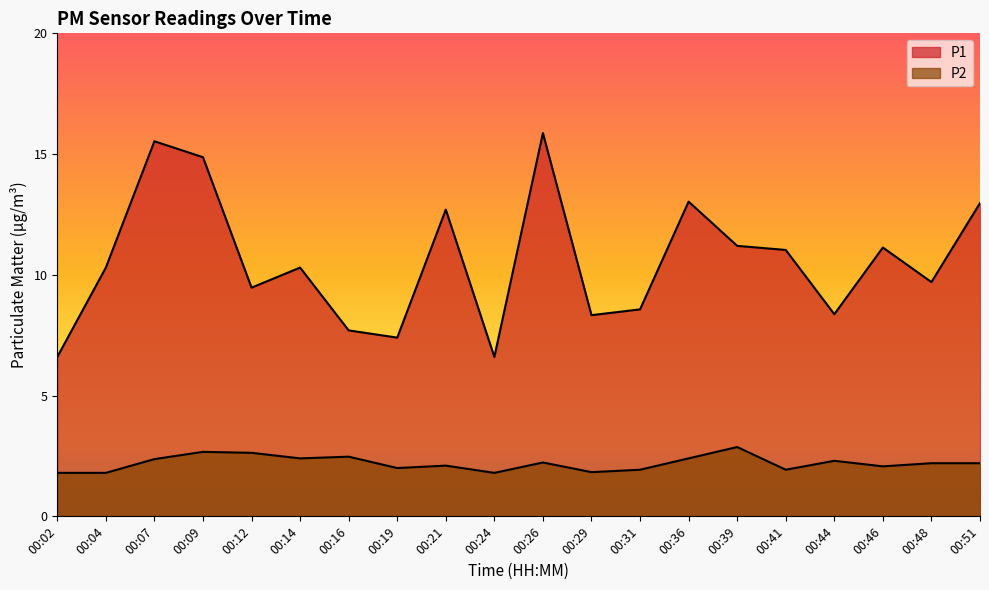

At which category does P1 reach its first local peak?

00:07